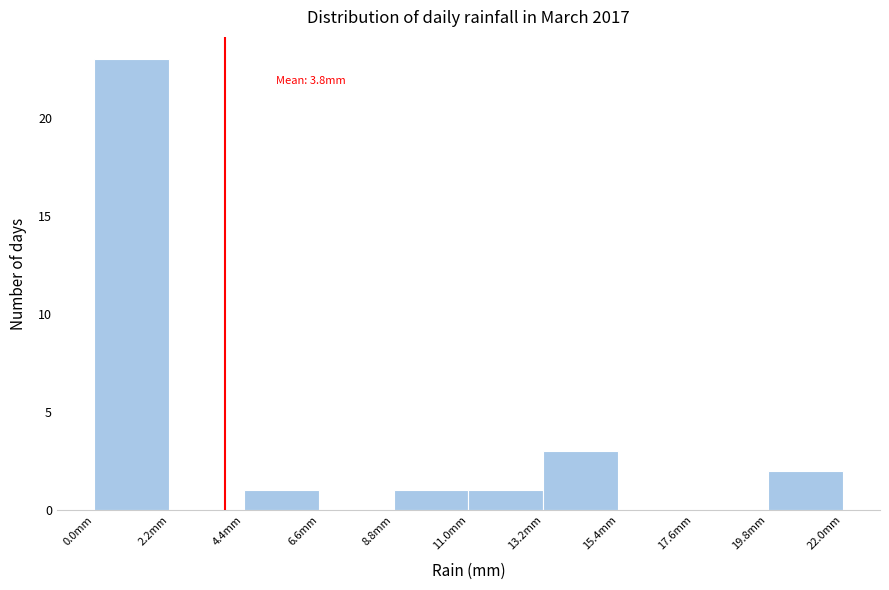

Over which range of the x-axis is the bar tallest?

0.0 to 2.2